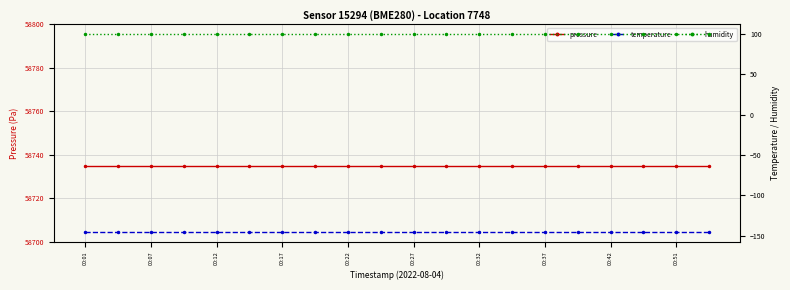

What is the sum of the pressure values at 00:12 and 00:01?

117469.6